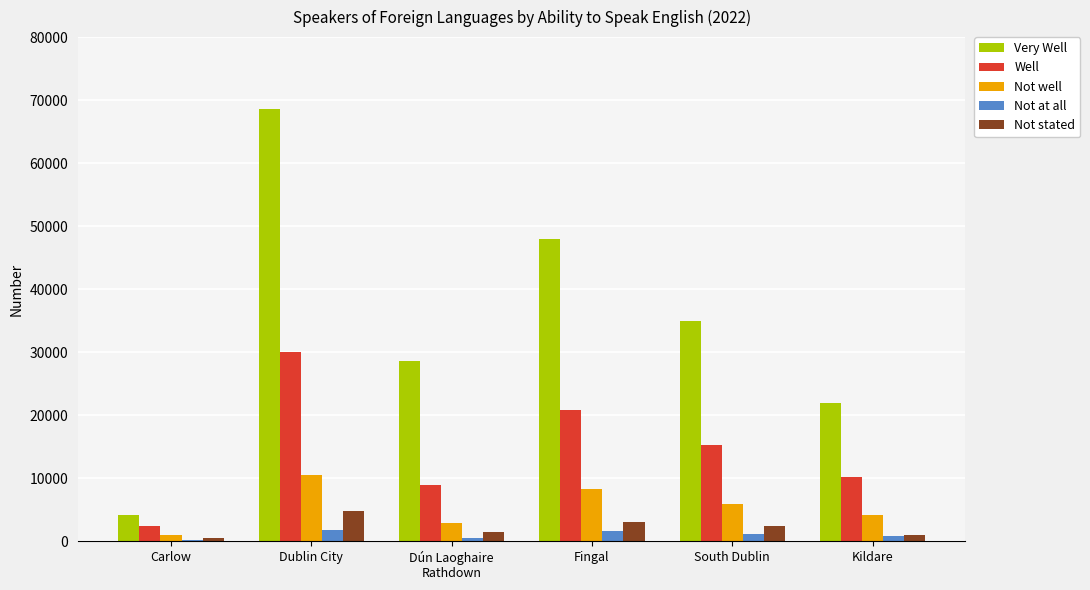

Is the value of Not well at South Dublin greater than the value of Not at all at Kildare?

Yes